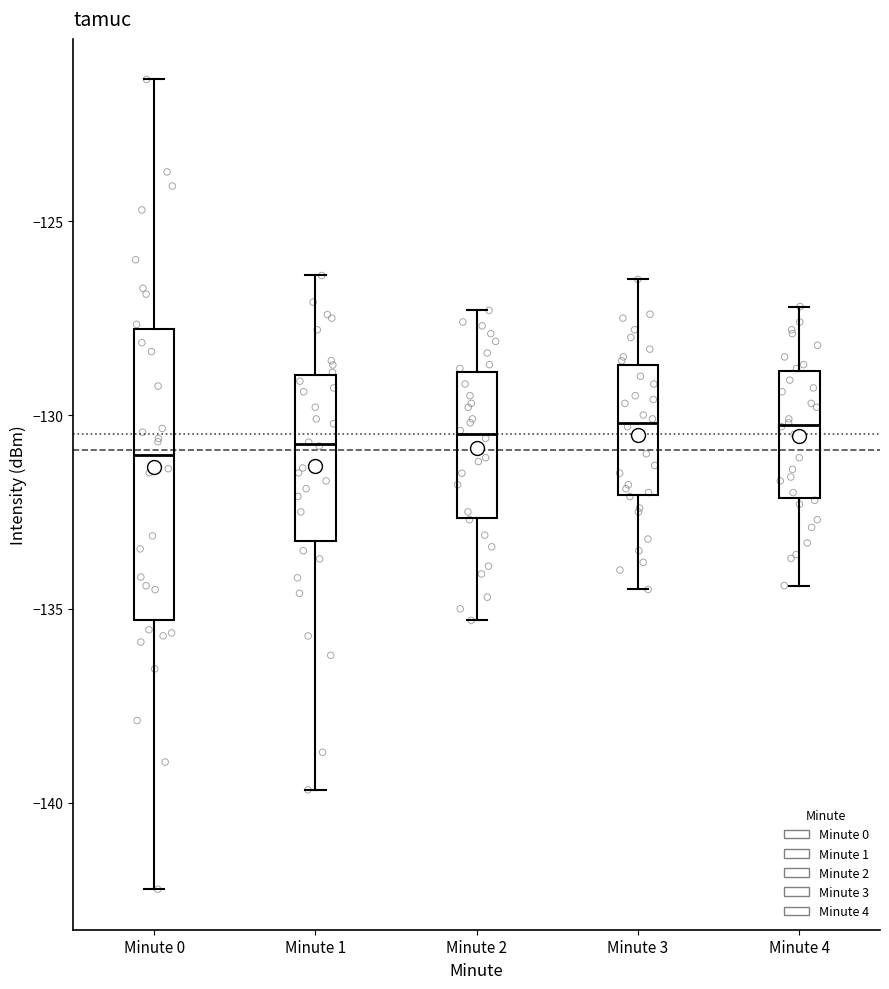

Where does the upper whisker of the box for Minute 2 end on the y-axis? The values are not printed on the chart, so give them approximately, as read against the axis.

-127.5